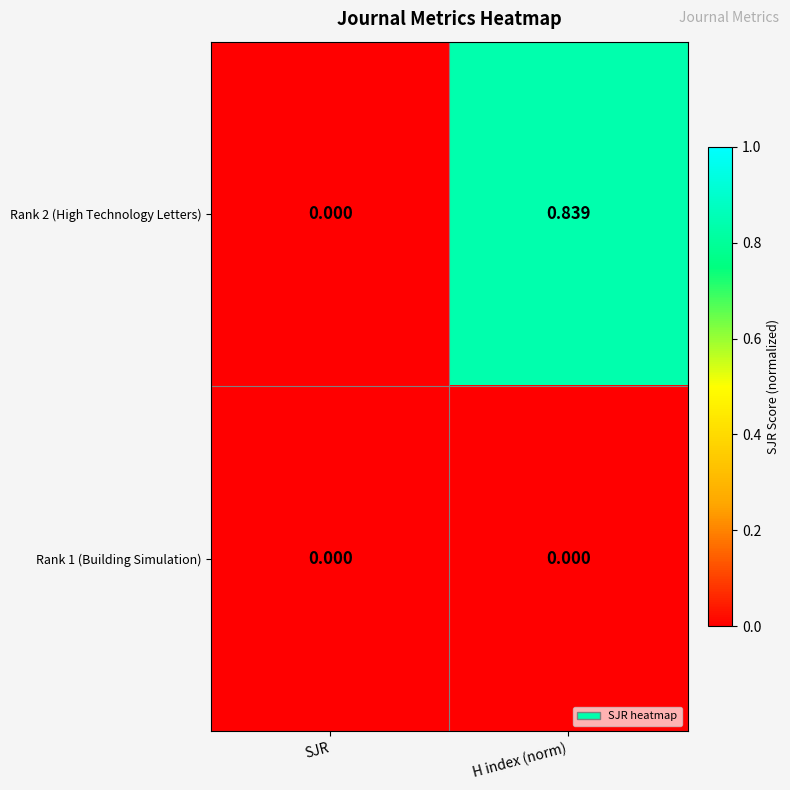

At which category is the sum across all series the highest?

H index (norm)